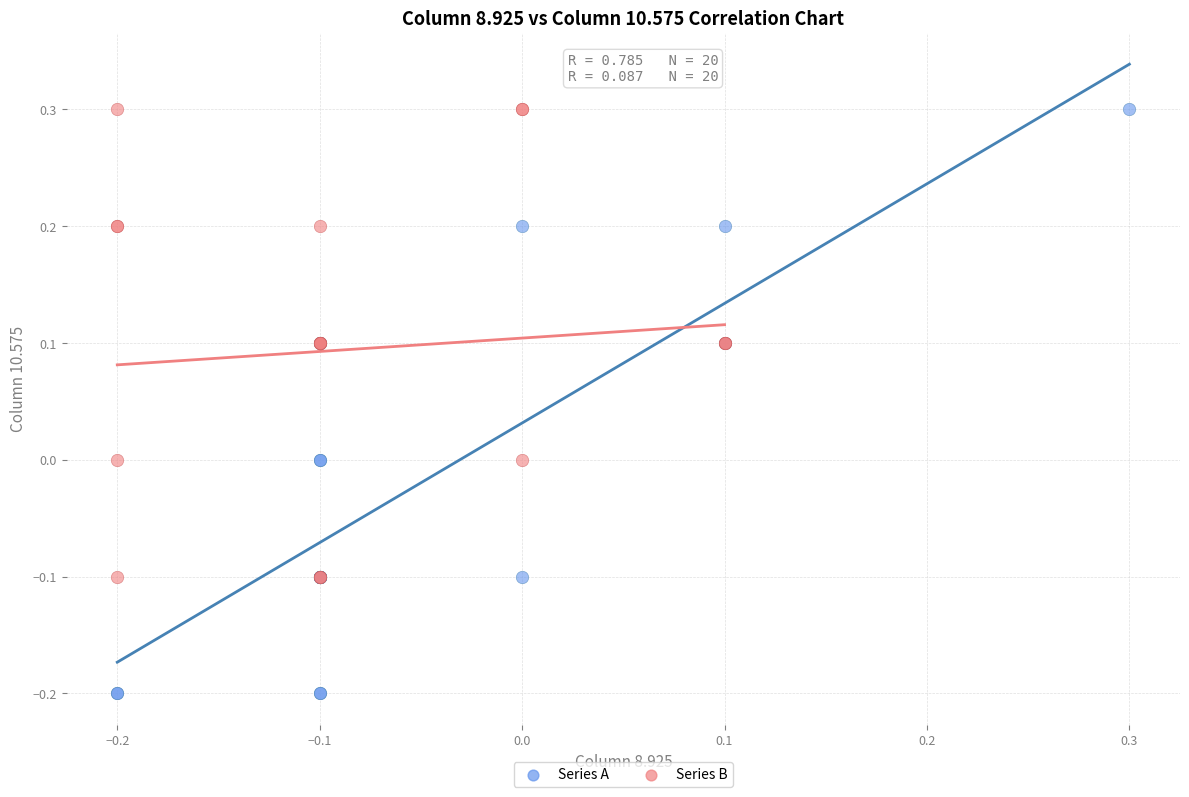

Which series reaches the minimum Y coordinate?

Series A